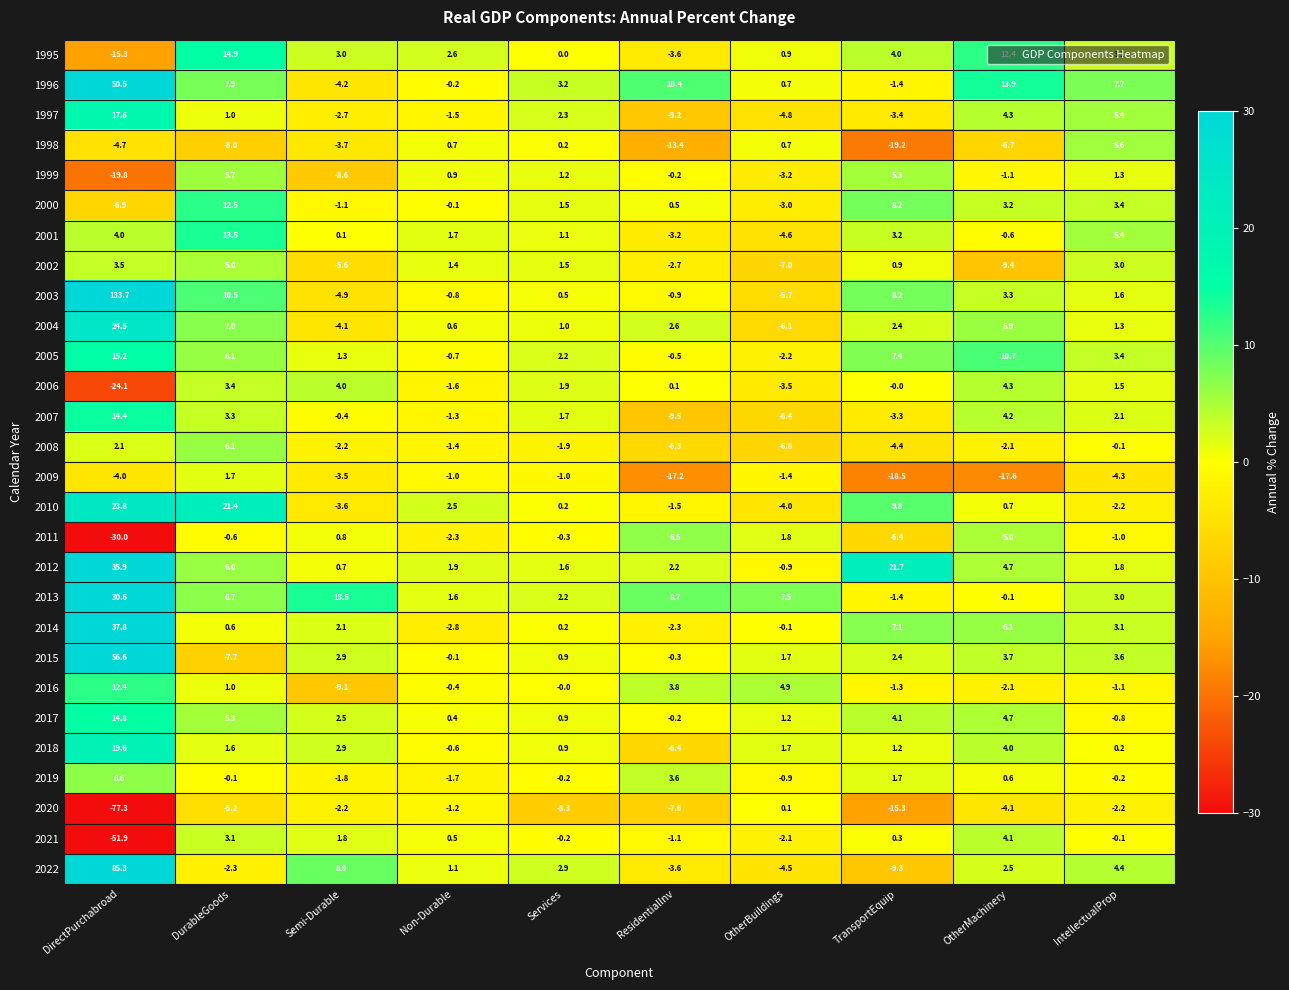

Where is 1999 nearest to the value -7?

Semi-Durable